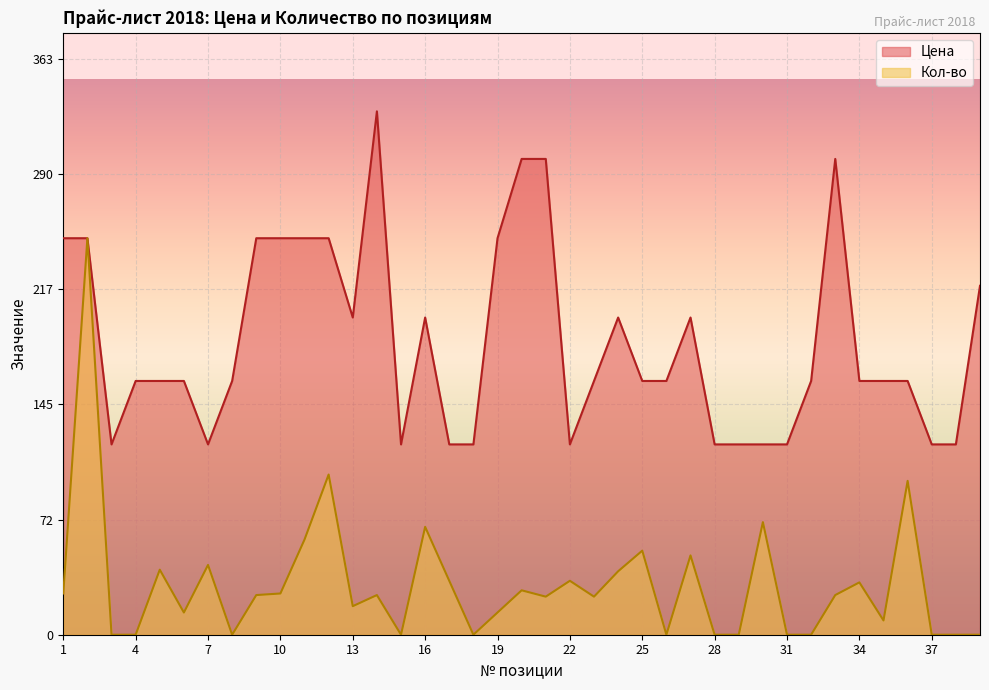

At which category does the chart reach its minimum across all series?

3